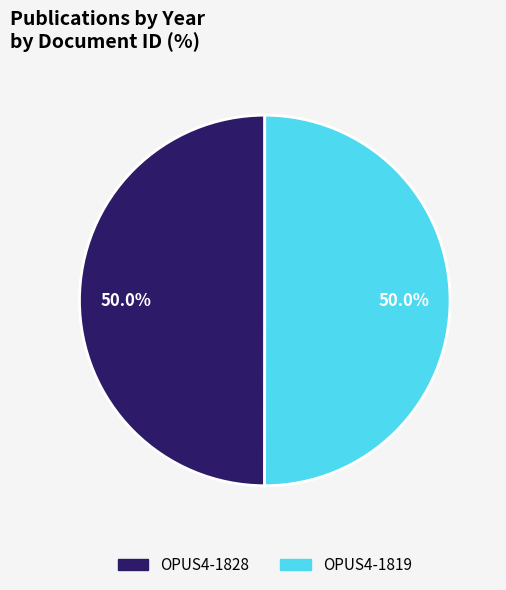

Combined, what portion of the pie is OPUS4-1819 and OPUS4-1828?

100.0%